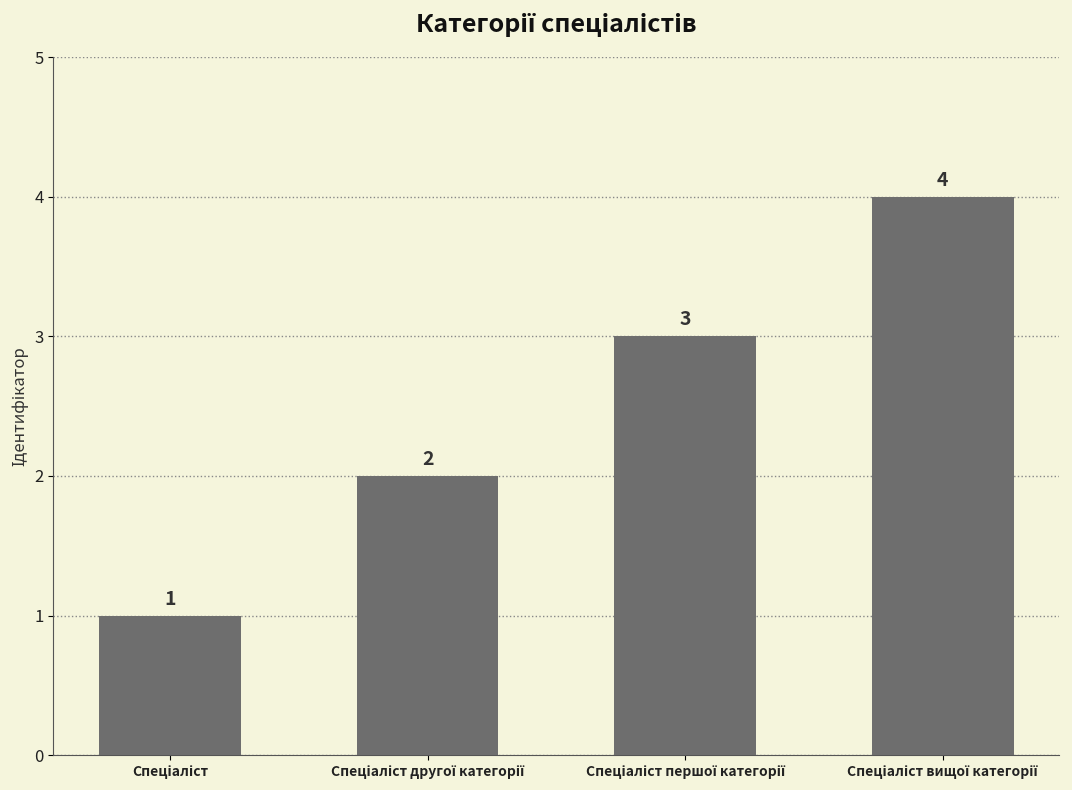

What is the value of the 2nd bar from the left?

2